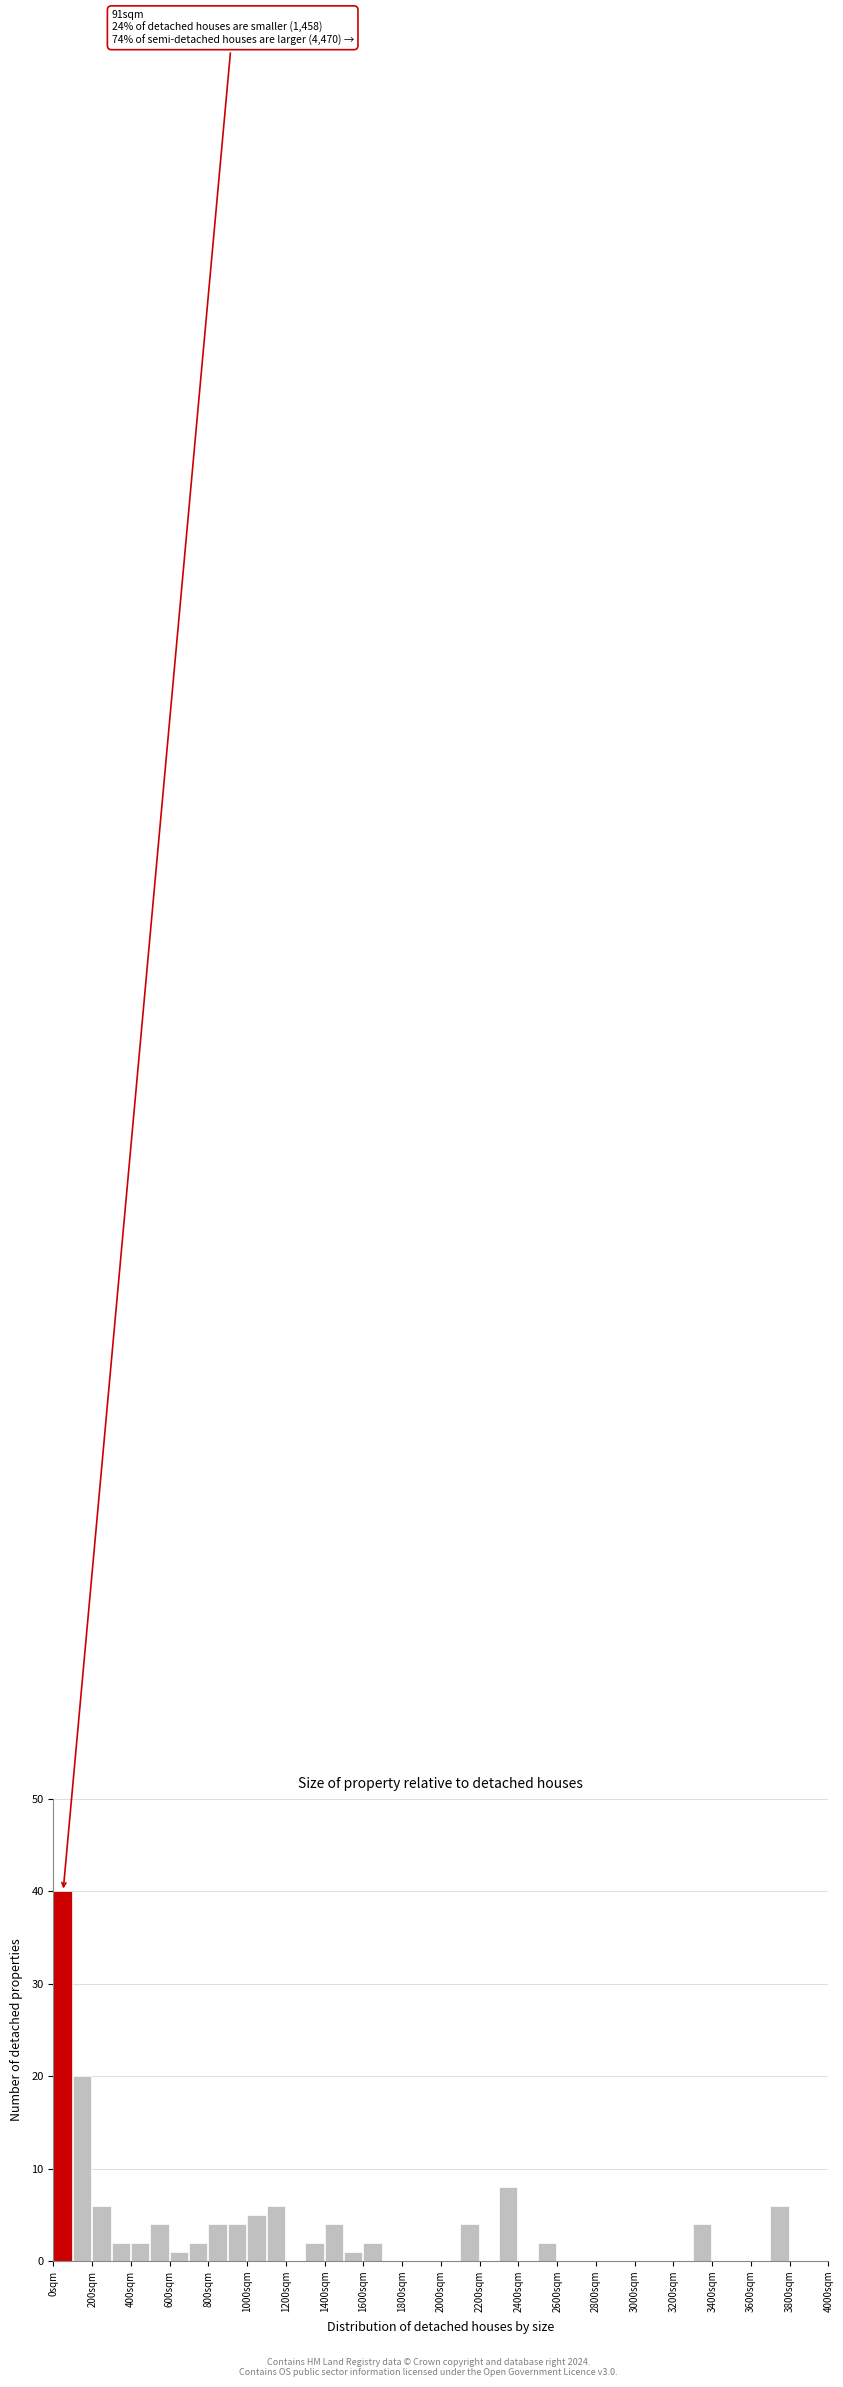

Over which range of the x-axis is the bar tallest?

0 to 100